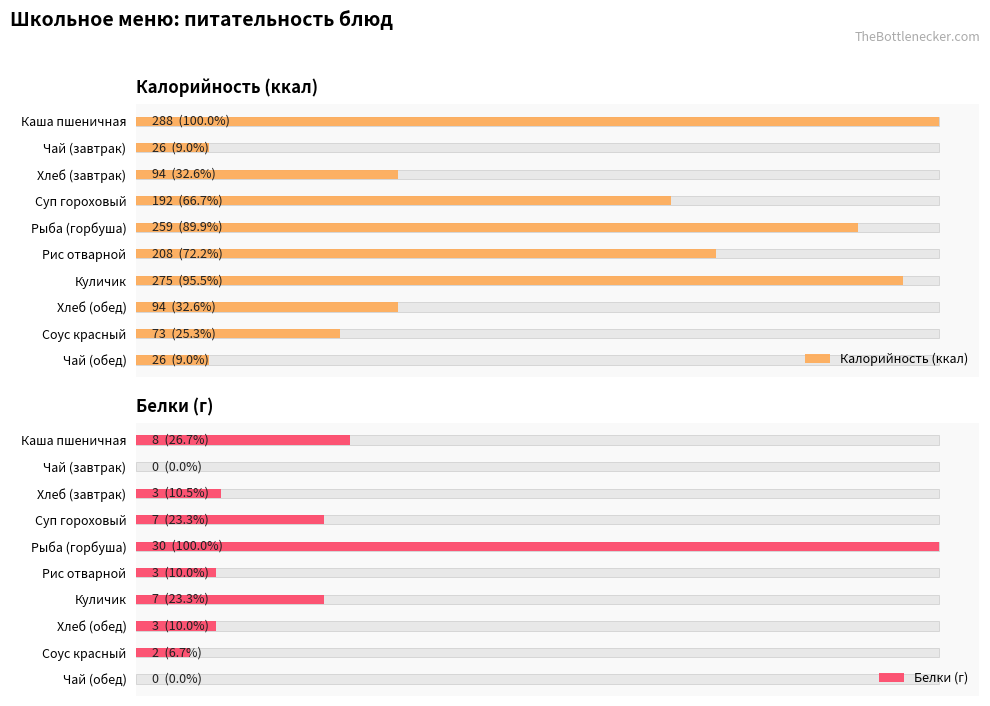

What is the value of the Калорийность (ккал) bar at the 1st from the left?

288.0